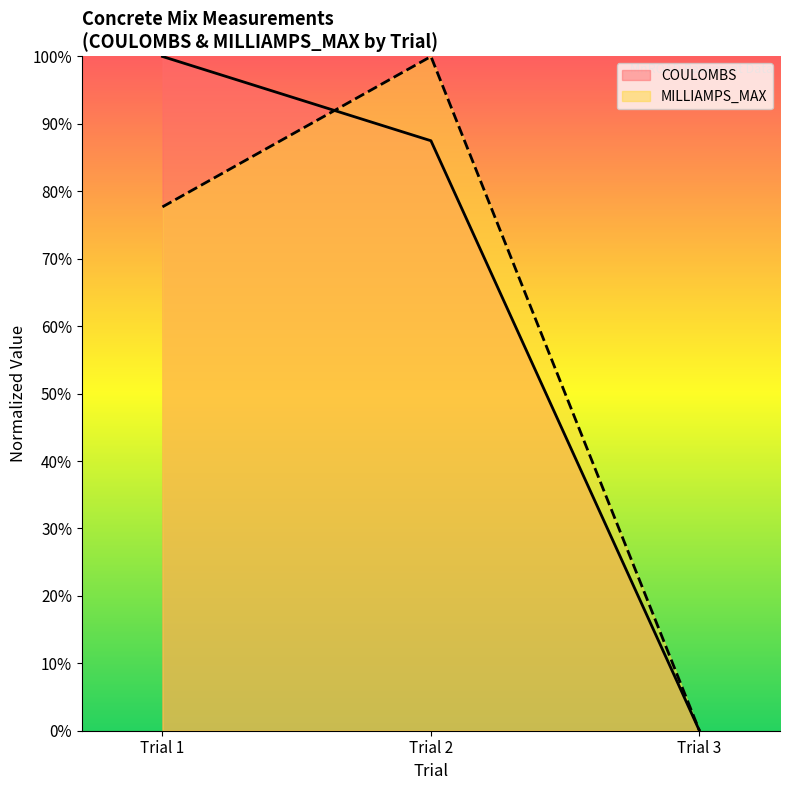

What is the sum of the MILLIAMPS_MAX values at Trial 1 and Trial 2?

177.7